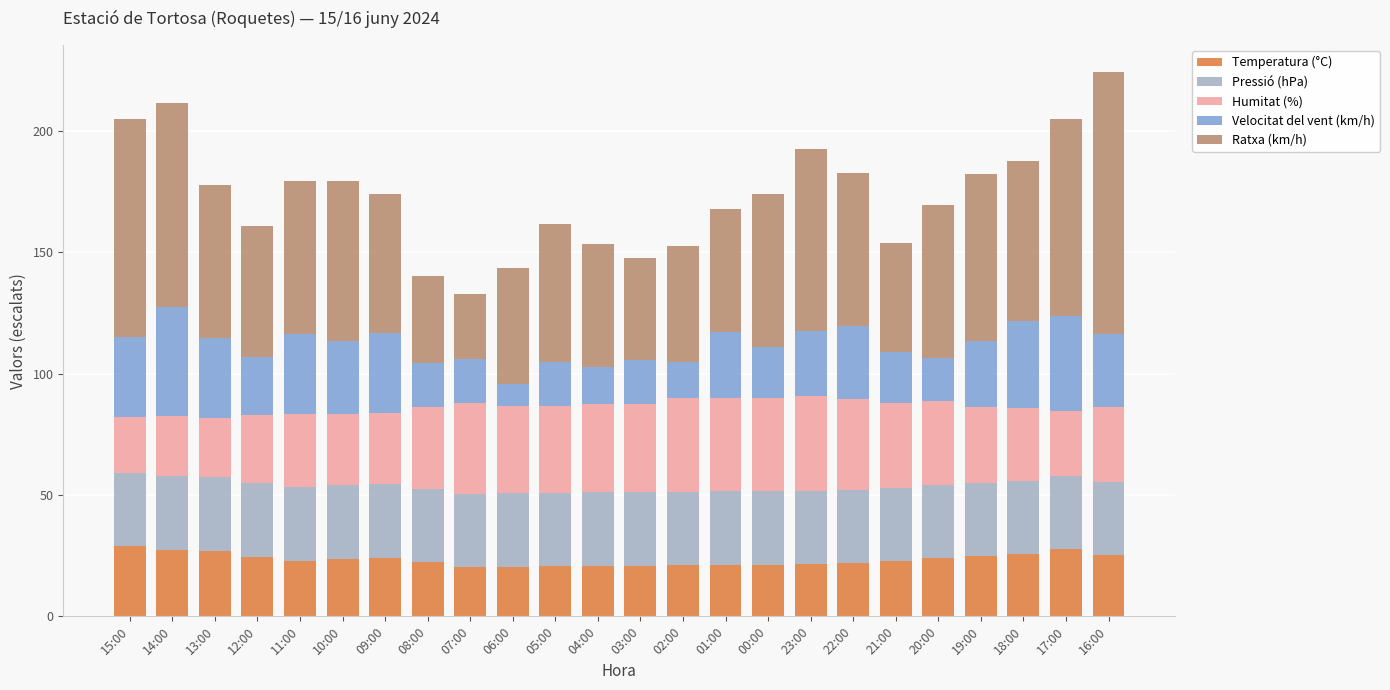

The Temperatura (°C) series shows 27.4 at 14:00. True or false?

True